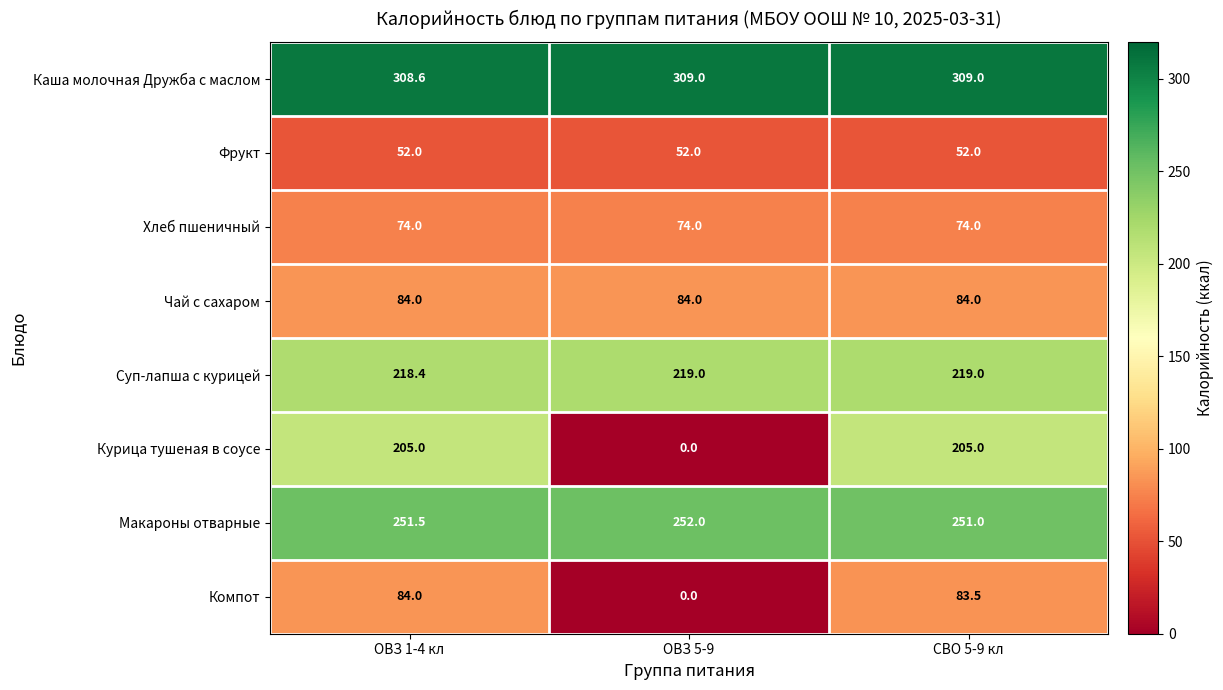

What is the difference between the Компот values at СВО 5-9 кл and ОВЗ 1-4 кл?

0.5